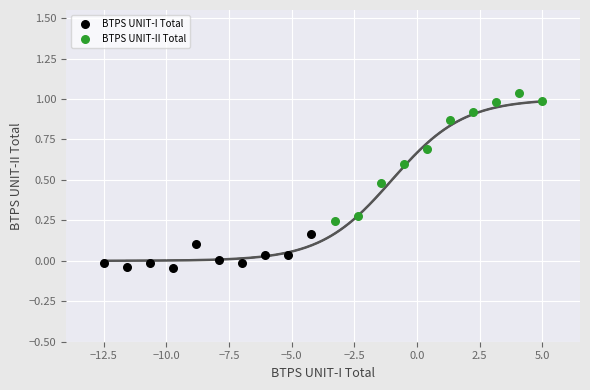

Which series has the largest Y range (max minus min)?

BTPS UNIT-II Total